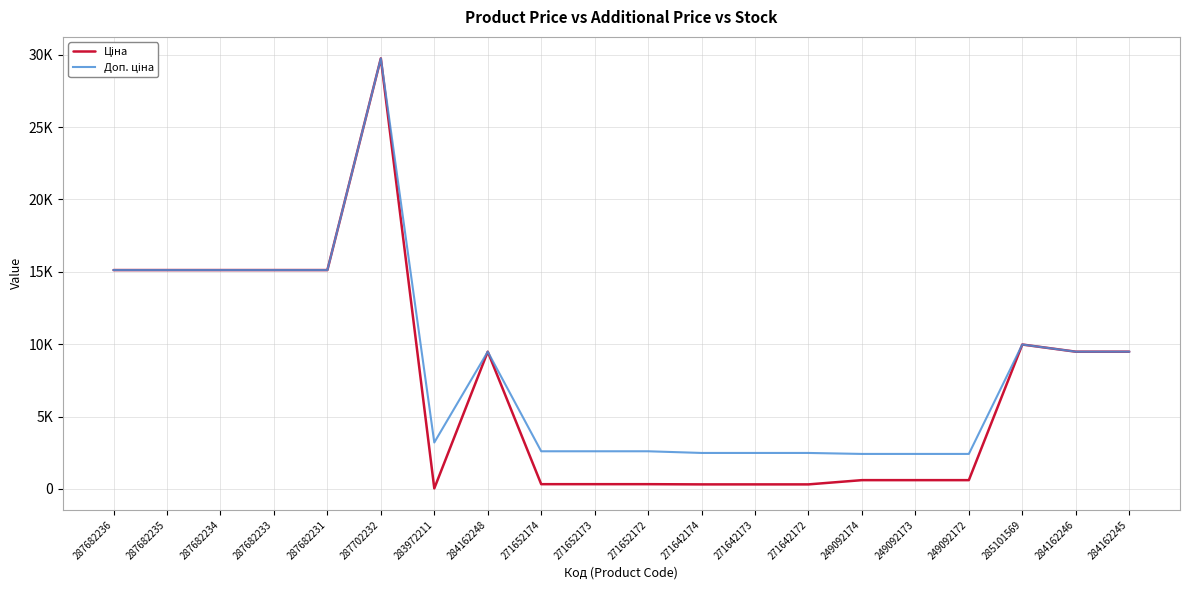

True or false: Ціна and Доп. ціна intersect in this chart.

False